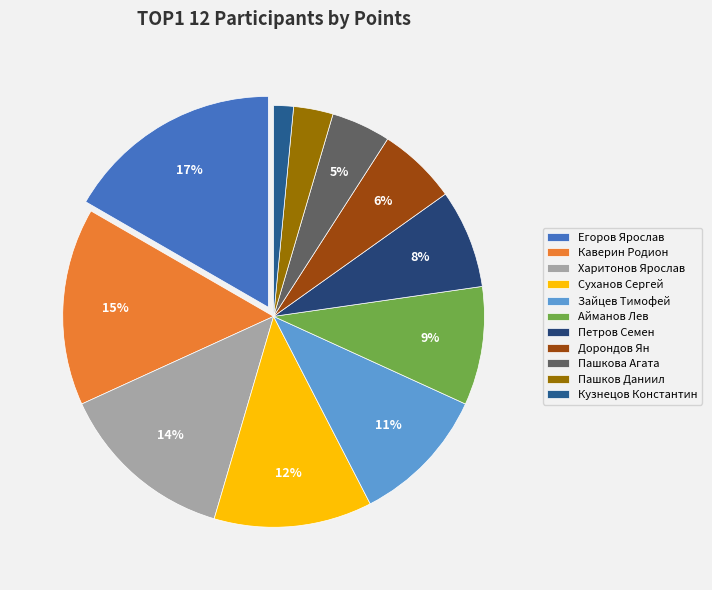

Is there any slice that represents more than half of the pie?

No